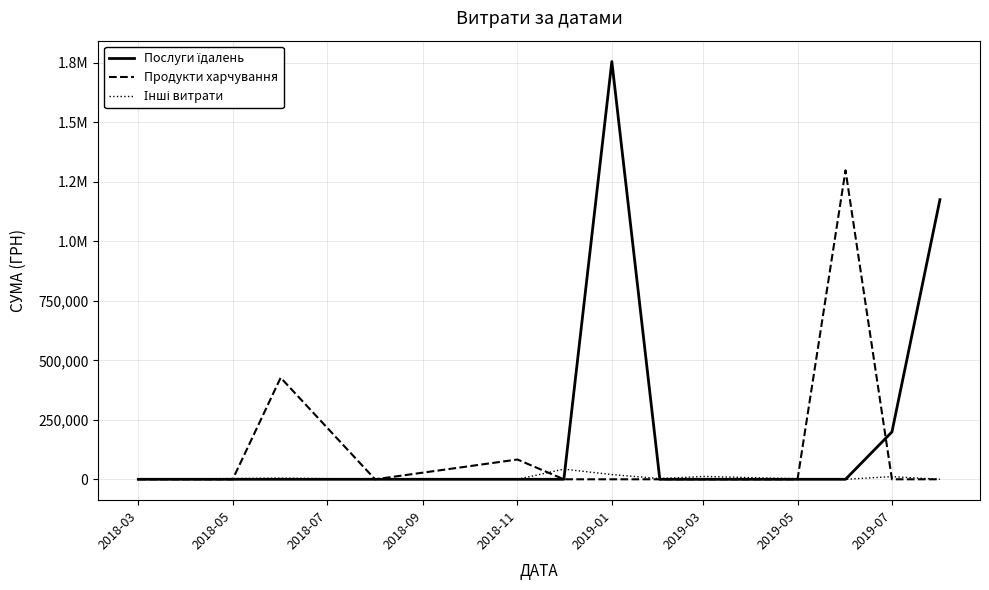

Reading right to left, transcribe all the data shown in this chart.

Послуги їдалень: 1175066.7	199089.0	0.0	0.0	0.0	0.0	1755310.5	0.0	0.0	0.0	0.0	0.0	0.0
Продукти харчування: 0.0	0.0	1298248.4	0.0	0.0	0.0	0.0	0.0	83125.0	0.0	426941.3	0.0	0.0
Інші витрати: 0.0	11250.0	0.0	2413.0	11978.6	2994.9	19841.2	42653.9	0.0	364.0	4930.0	3091.0	670.8